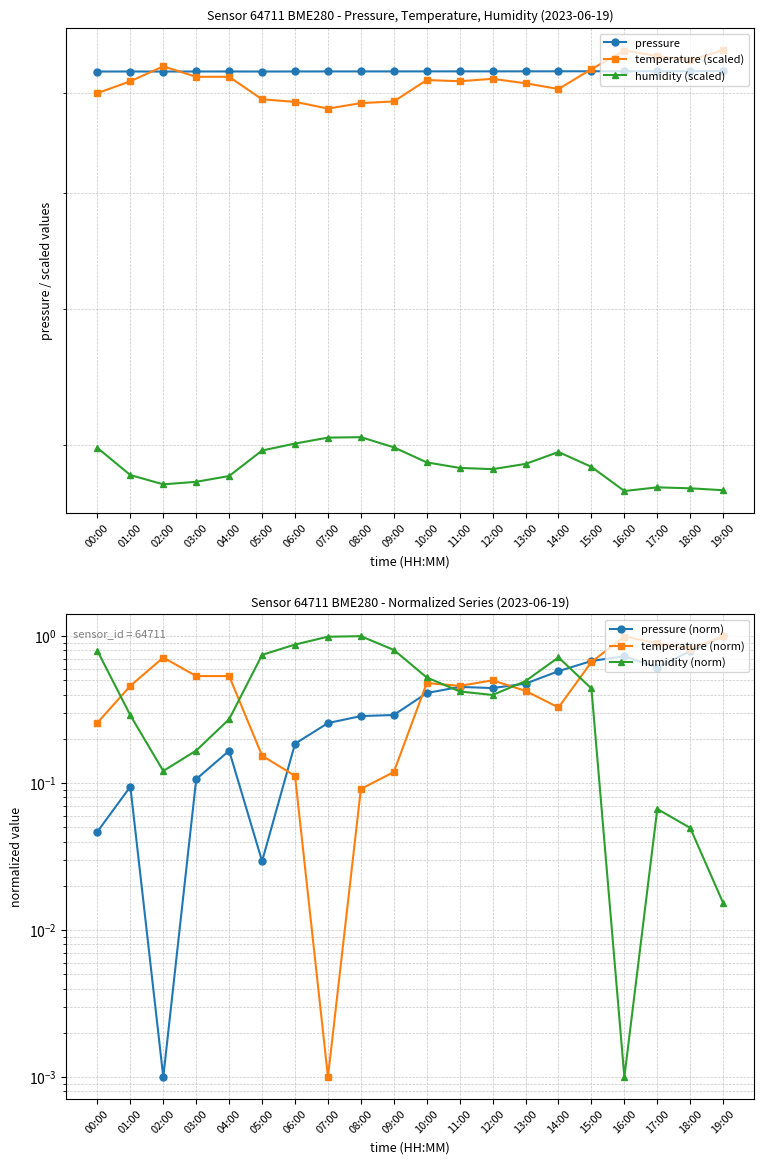

Is the value of humidity (scaled) at 08:00 greater than the value of pressure at 06:00?

No